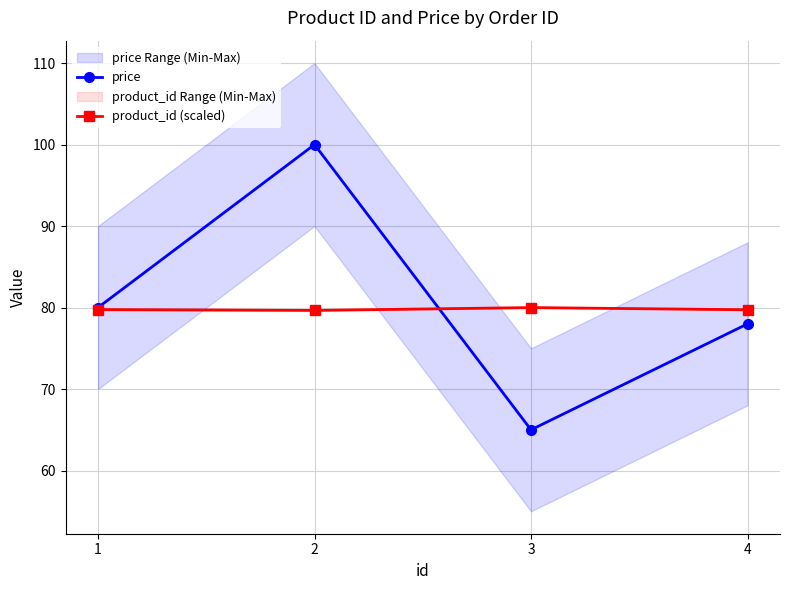

Which label corresponds to the smallest value in the chart?

3